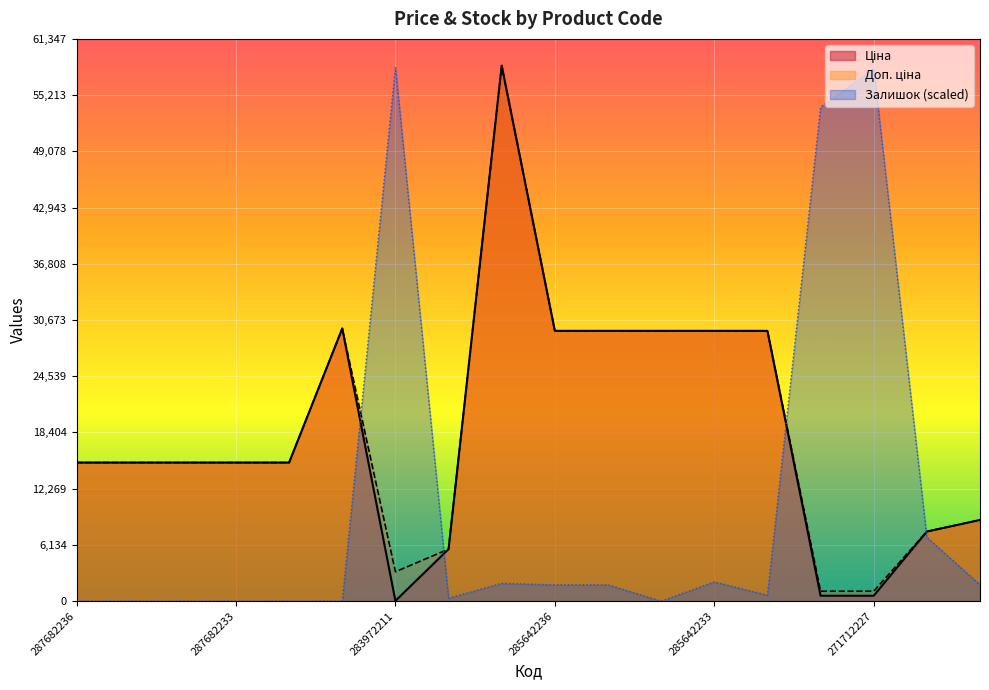

Reading left to right, extract all data points from this chart.

Ціна: 15120.0	15120.0	15120.0	15120.0	15120.0	29747.2	32.0	5673.8	58426.5	29491.5	29491.5	29491.5	29491.5	29491.5	589.9	589.9	7596.5	8856.7
Доп. ціна: 15120.0	15120.0	15120.0	15120.0	15120.0	29747.2	3205.0	5673.8	58426.5	29491.5	29491.5	29491.5	29491.5	29491.5	1081.7	1081.7	7596.5	8856.7
Залишок: 0.0	0.0	0.0	0.0	0.0	0.0	58264.7	323.7	1942.2	1780.3	1780.3	0.0	2104.0	647.4	53894.8	58102.8	6959.4	1780.3